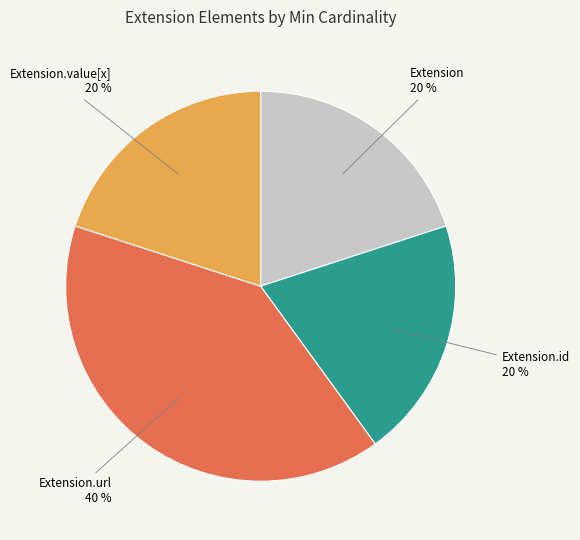

To the nearest percent, what is the difference between the largest and smallest slice percentages?

20%